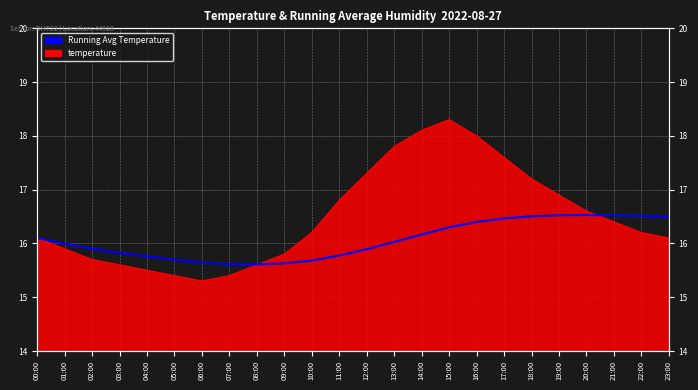

At which label does the data first exceed 16?

00:00